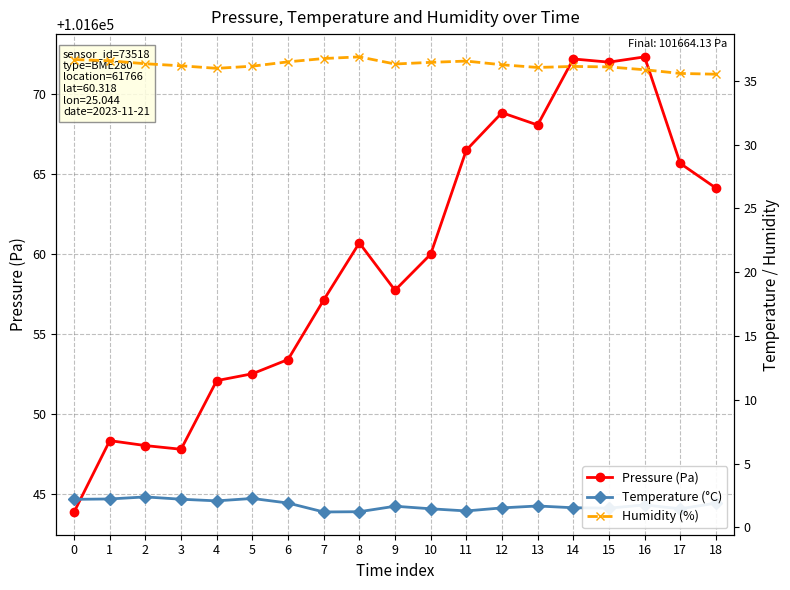

Reading right to left, what are all the values shown in this chart?

Pressure (Pa): 18=101664.1	17=101665.7	16=101672.3	15=101672.0	14=101672.2	13=101668.1	12=101668.8	11=101666.5	10=101660.0	9=101657.7	8=101660.7	7=101657.1	6=101653.4	5=101652.5	4=101652.1	3=101647.8	2=101648.0	1=101648.3	0=101643.9
Temperature (°C): 18=1.9	17=1.4	16=1.8	15=1.5	14=1.5	13=1.7	12=1.5	11=1.3	10=1.4	9=1.6	8=1.2	7=1.2	6=1.9	5=2.3	4=2.1	3=2.2	2=2.4	1=2.2	0=2.2
Humidity (%): 18=35.5	17=35.6	16=35.9	15=36.1	14=36.1	13=36.1	12=36.3	11=36.6	10=36.5	9=36.3	8=36.9	7=36.8	6=36.5	5=36.2	4=36.0	3=36.2	2=36.4	1=36.6	0=36.7